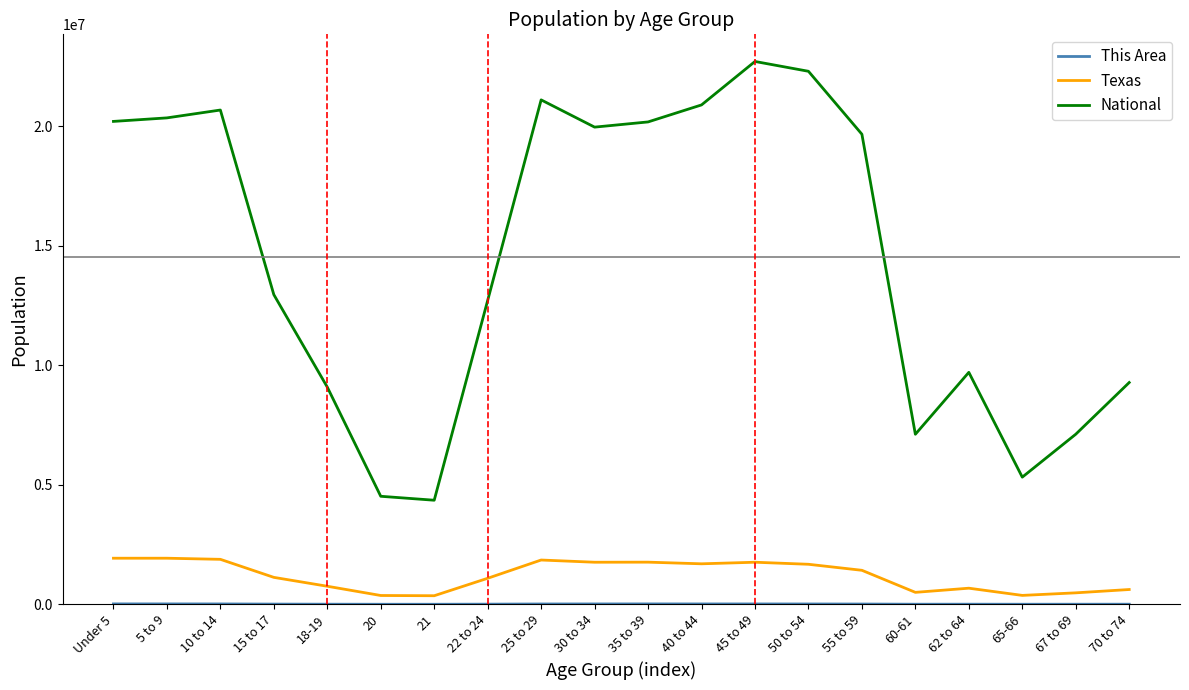

What is the average value of the Texas series?

1200797